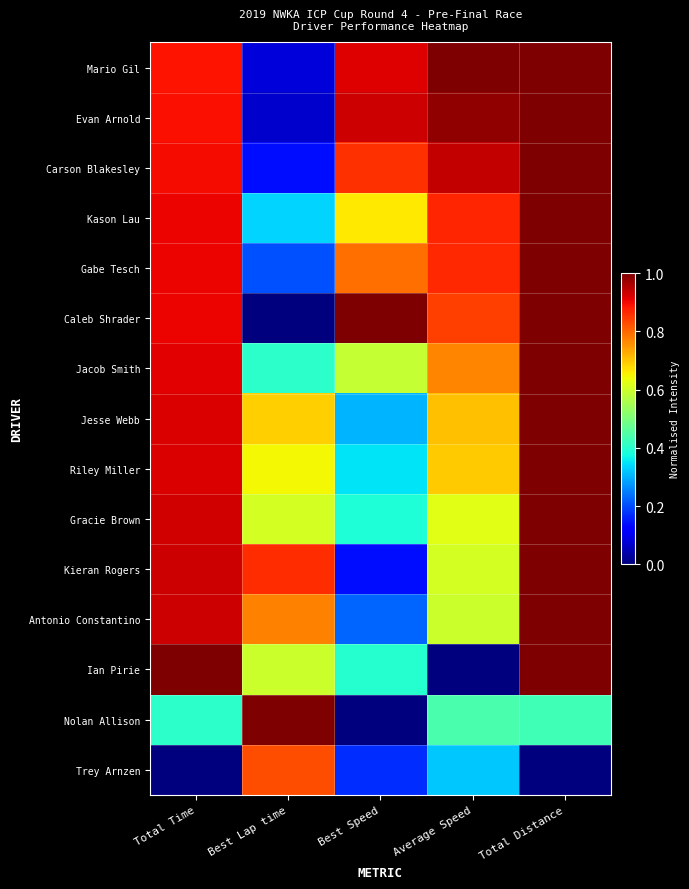

Count the number of categories in the chart.

5